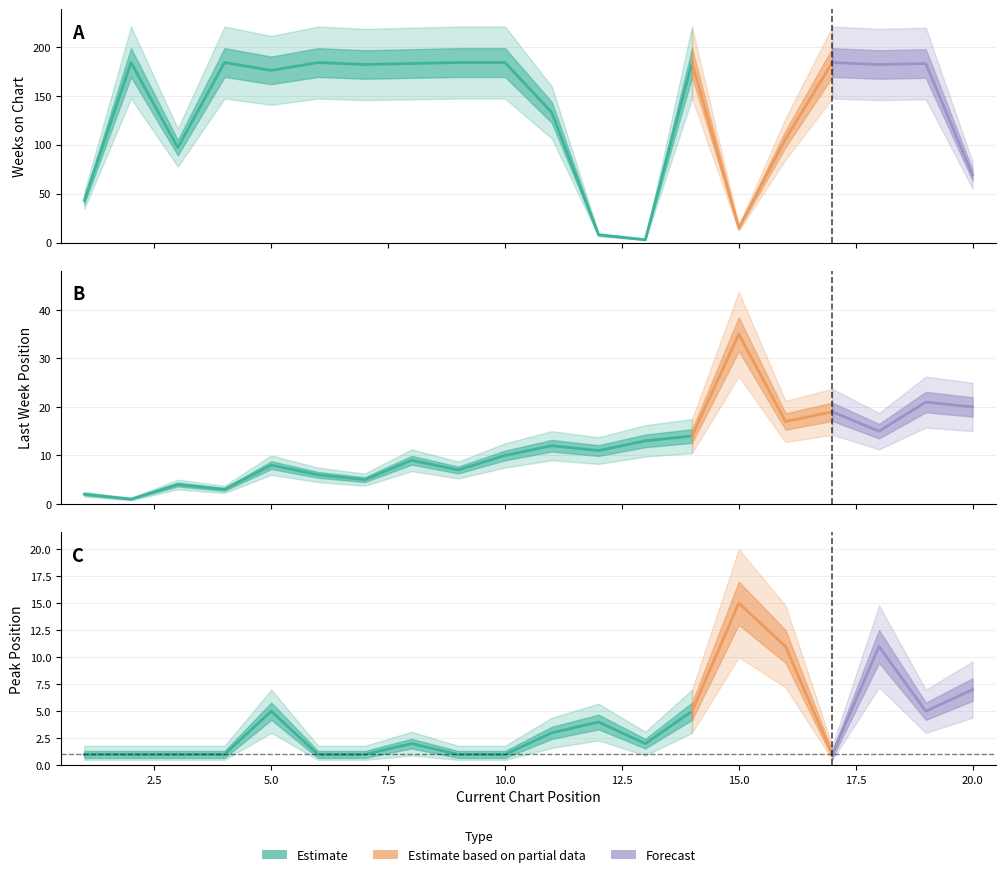

What is the difference between the maximum and second lowest values in the Peak Position series?

14